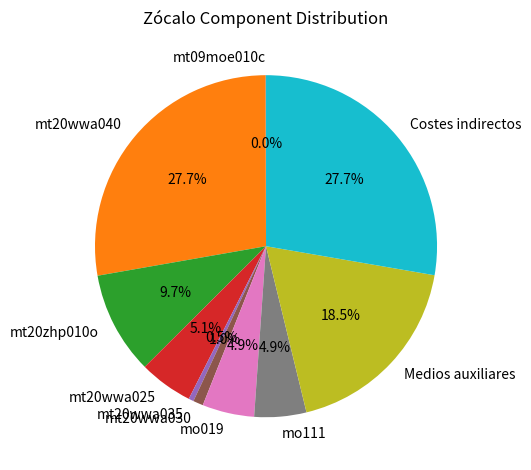

Does Costes indirectos account for over 50% of the chart?

No